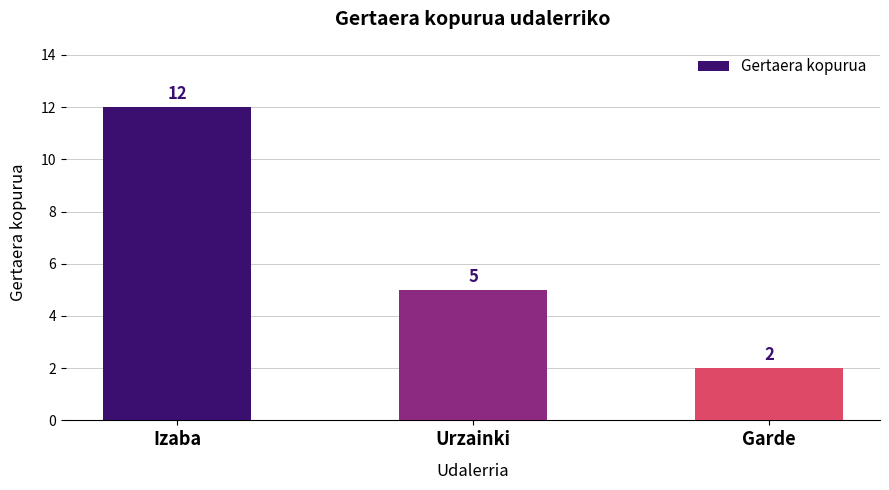

What is the ratio of the value at Garde to the value at Izaba?

0.2